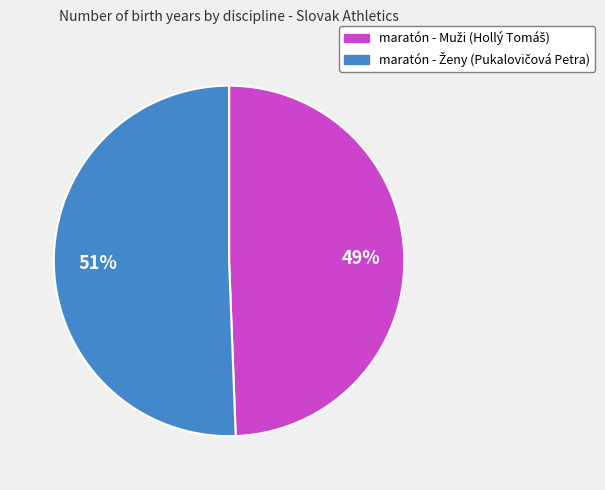

Does any single category account for the majority?

Yes